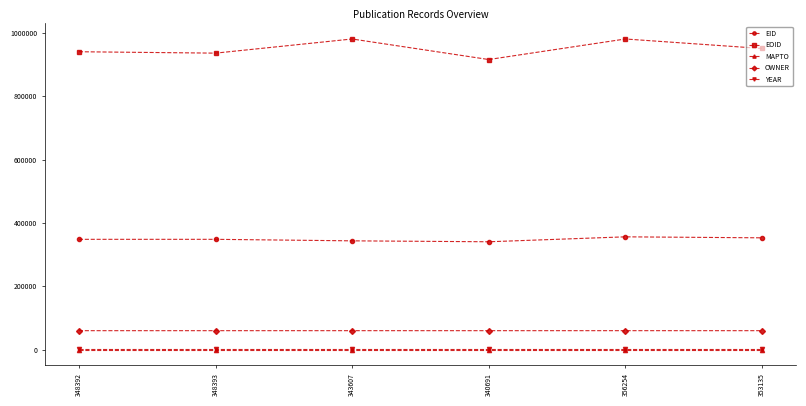

Is the value of MAPTO at 348392 greater than the value of EID at 348393?

No